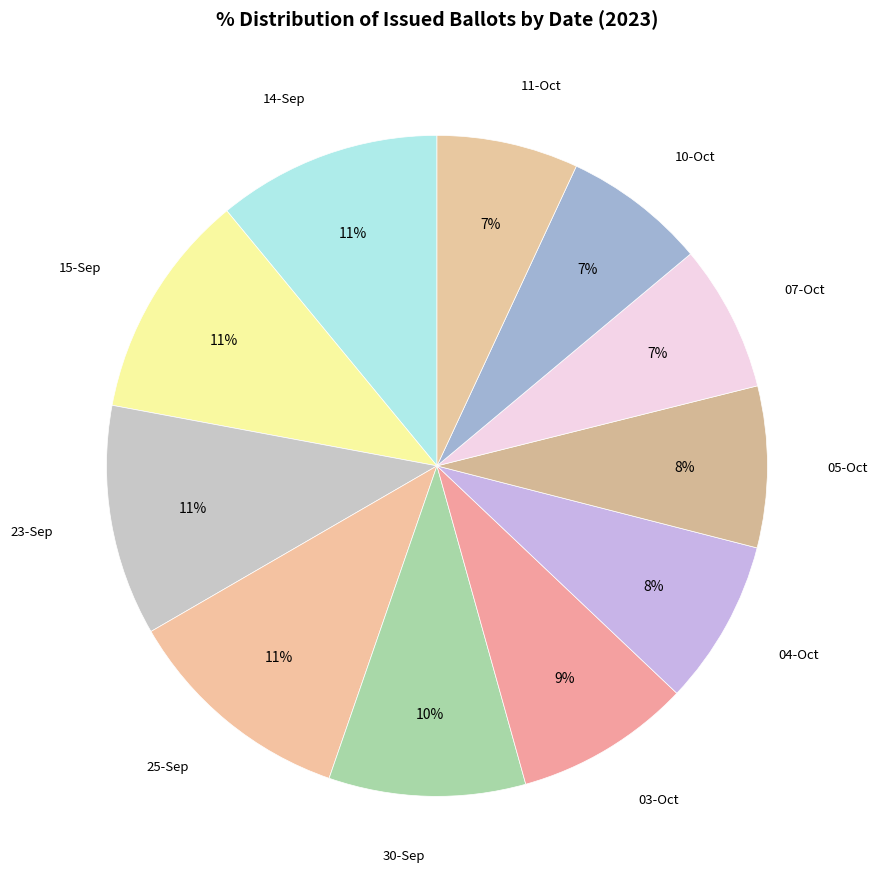

How many slices are in this pie chart?

11